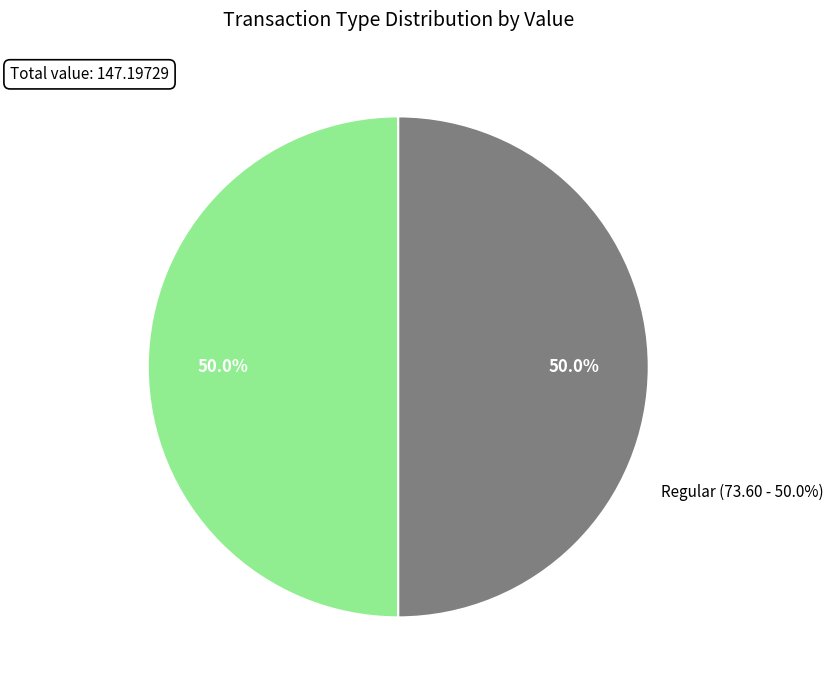

Is there a majority slice in this chart?

Yes